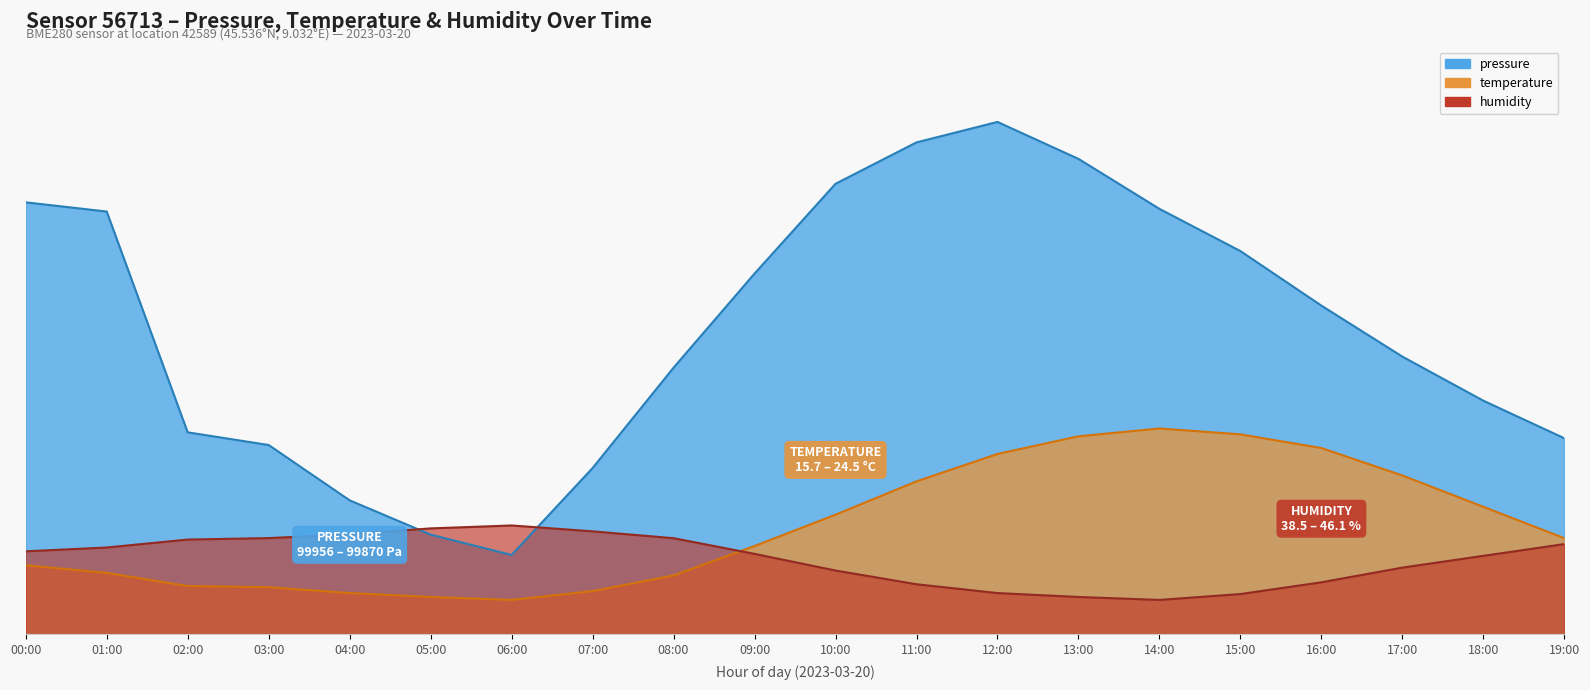

What is the label of the 4th point from the left?

03:00